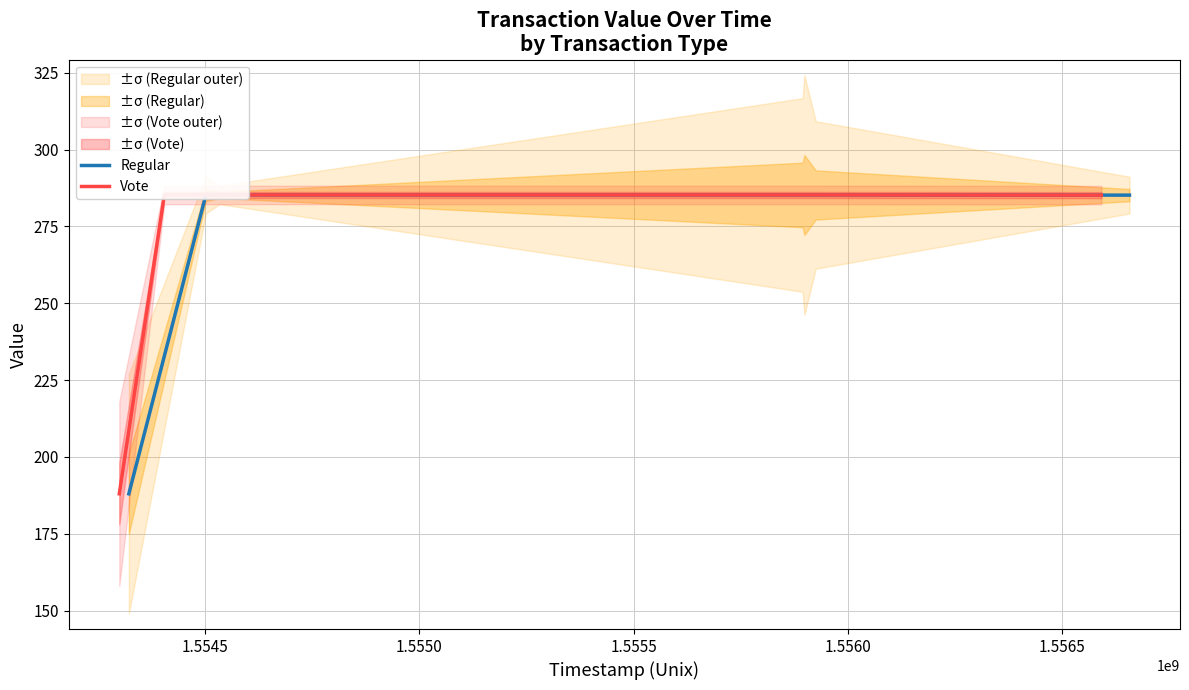

What is the approximate value of Vote at 1.5565?

285.2